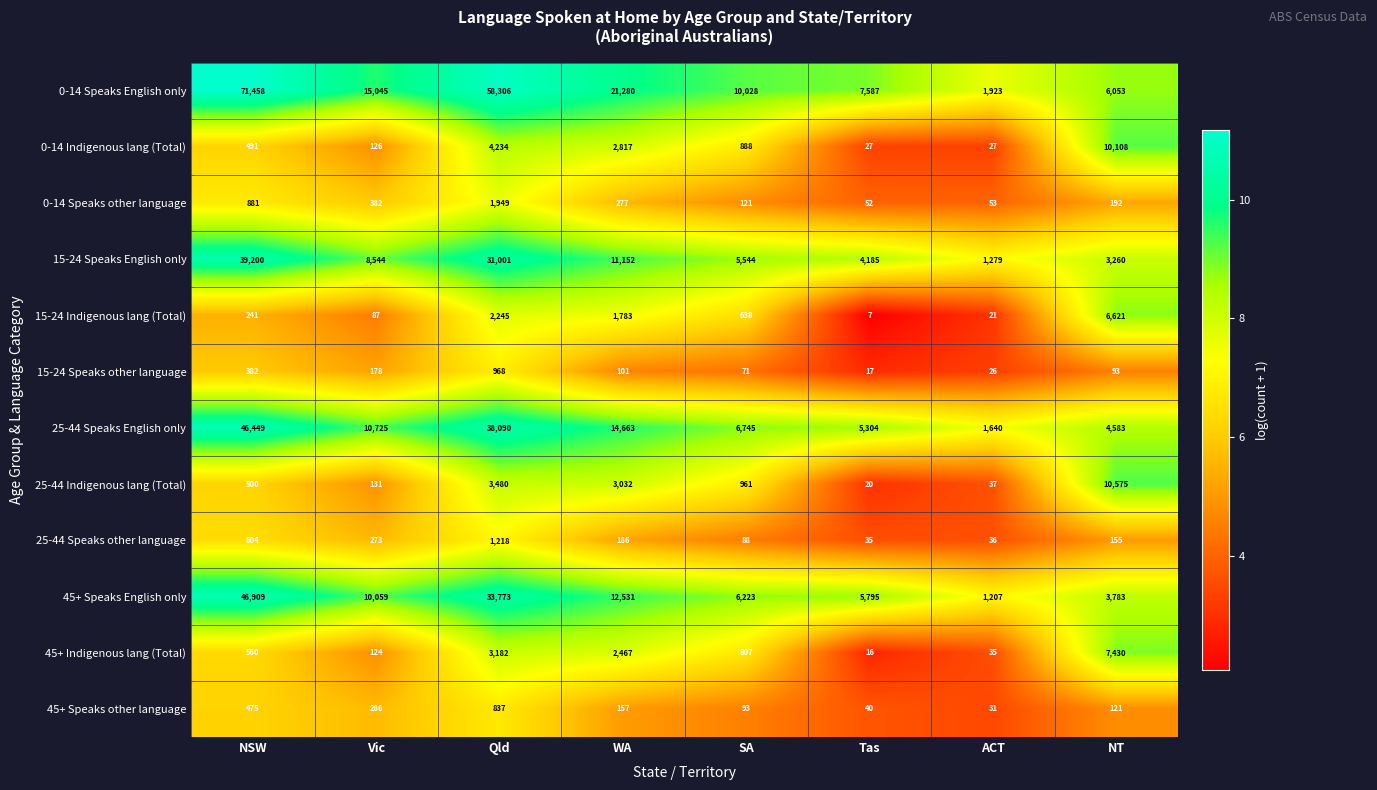

What is the difference between the highest and lowest values at NT?

10482